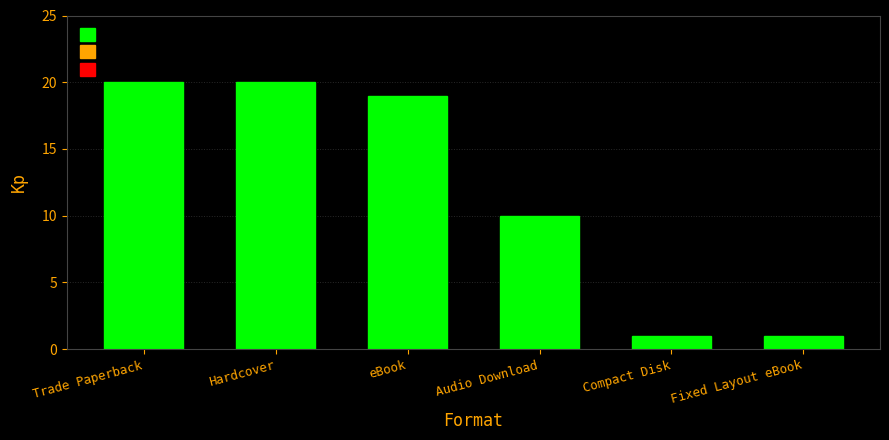

What is the difference between the second highest and minimum values?

19